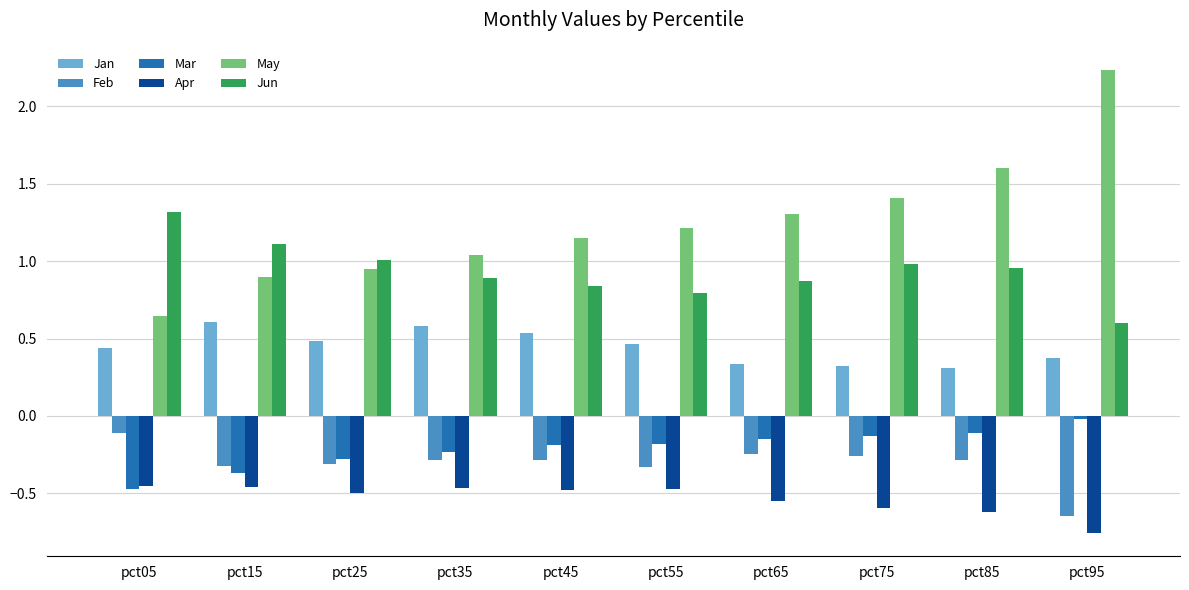

How many data points does each series have?

10